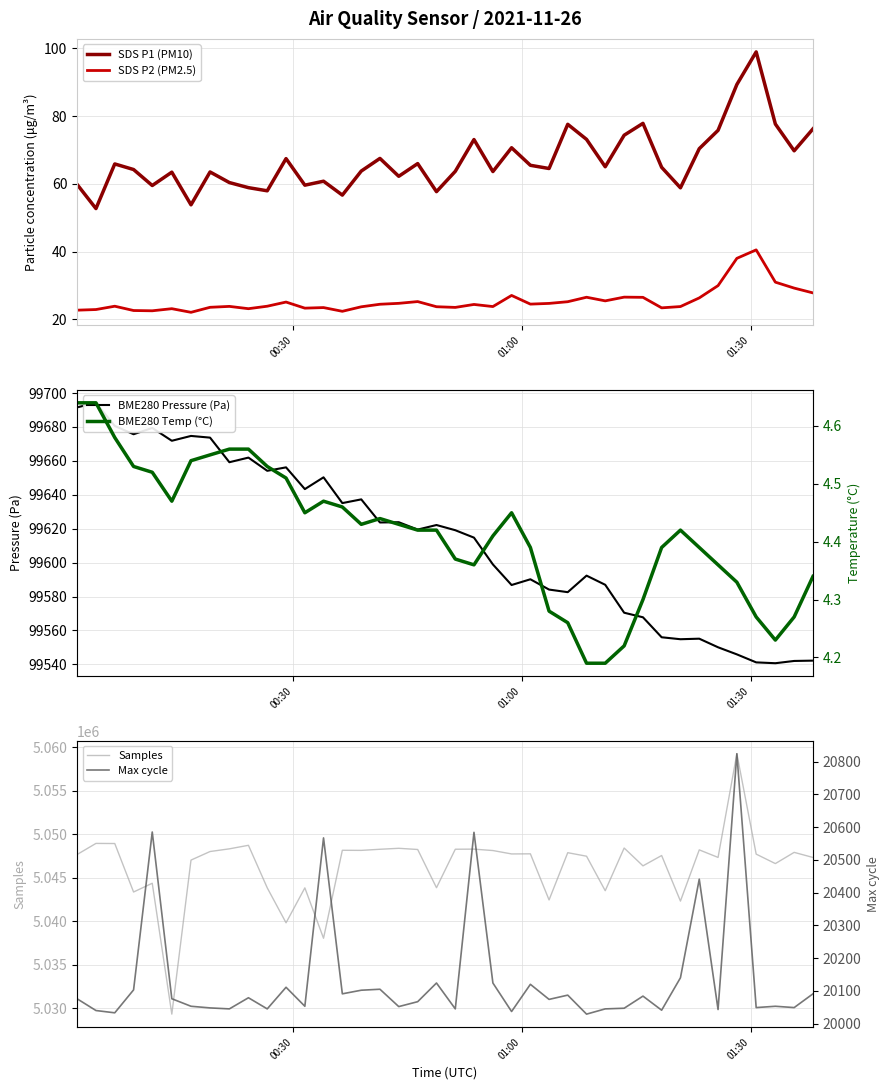

True or false: SDS P2 (PM2.5) and SDS P1 (PM10) intersect in this chart.

False